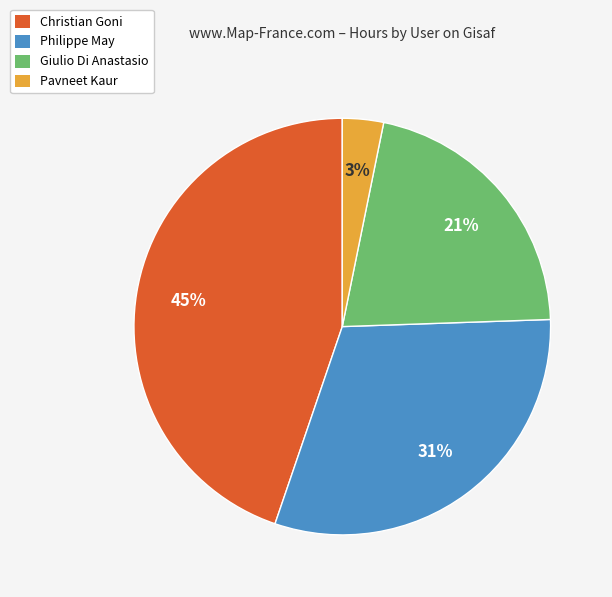

Combined, do Pavneet Kaur and Christian Goni account for over 50%?

No